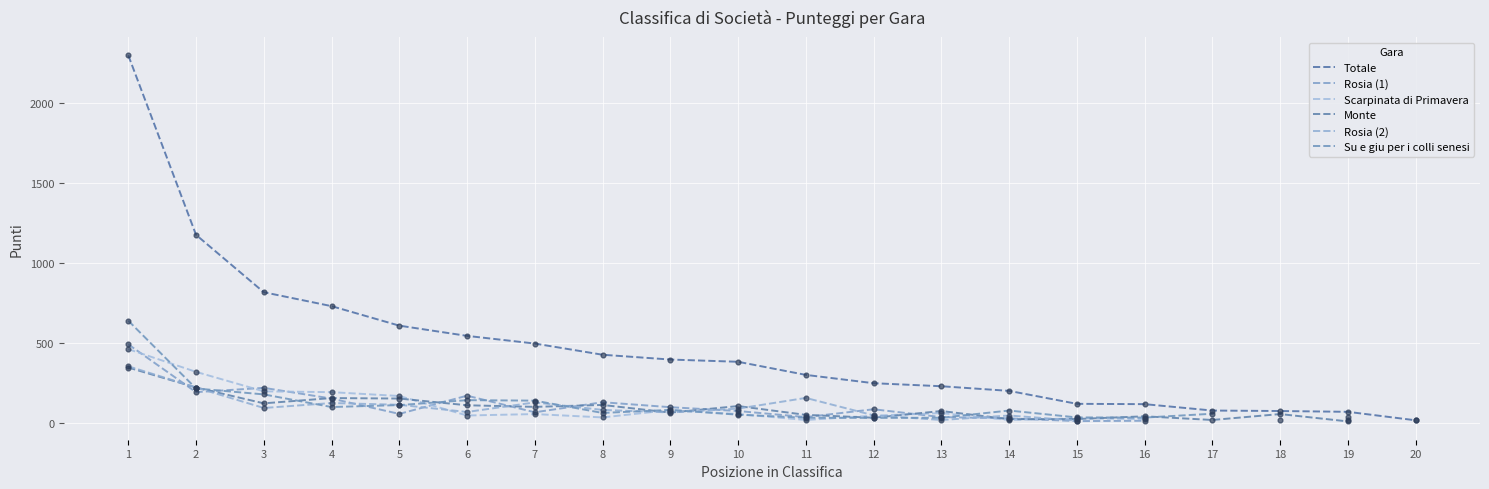

What are all the series names shown in the legend?

Totale, Rosia (1), Scarpinata di Primavera, Monte, Rosia (2), Su e giu per i colli senesi